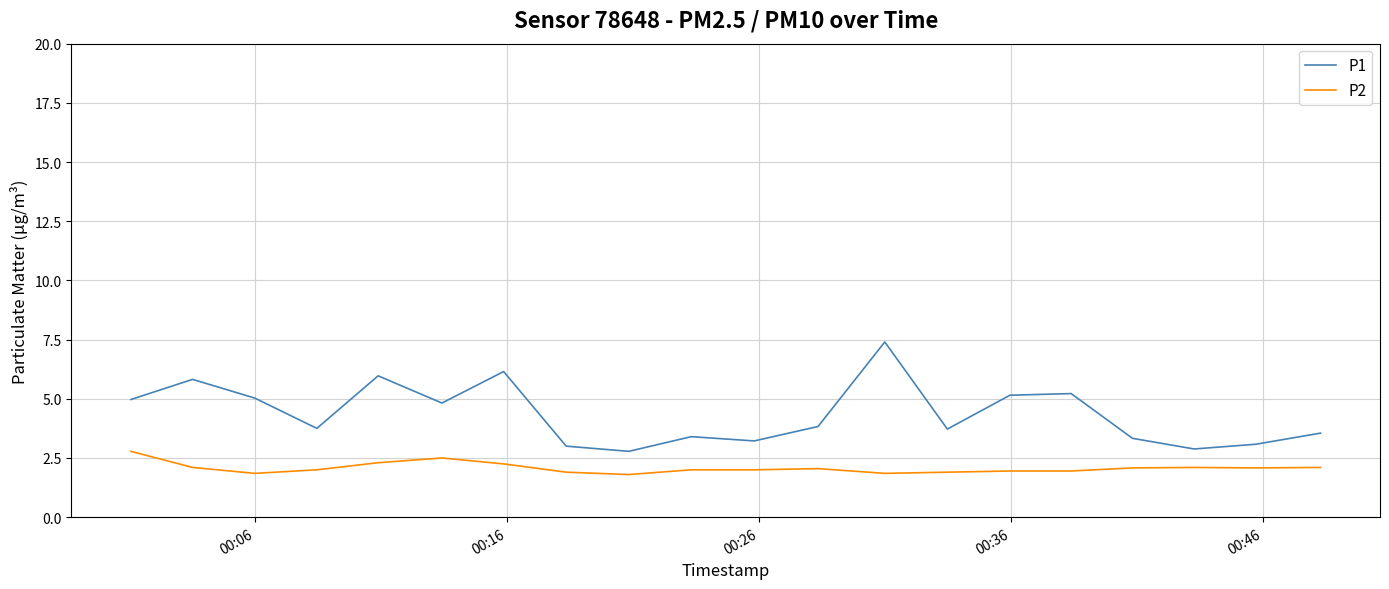

List the series in order of their overall mean, lowest first.

P2, P1